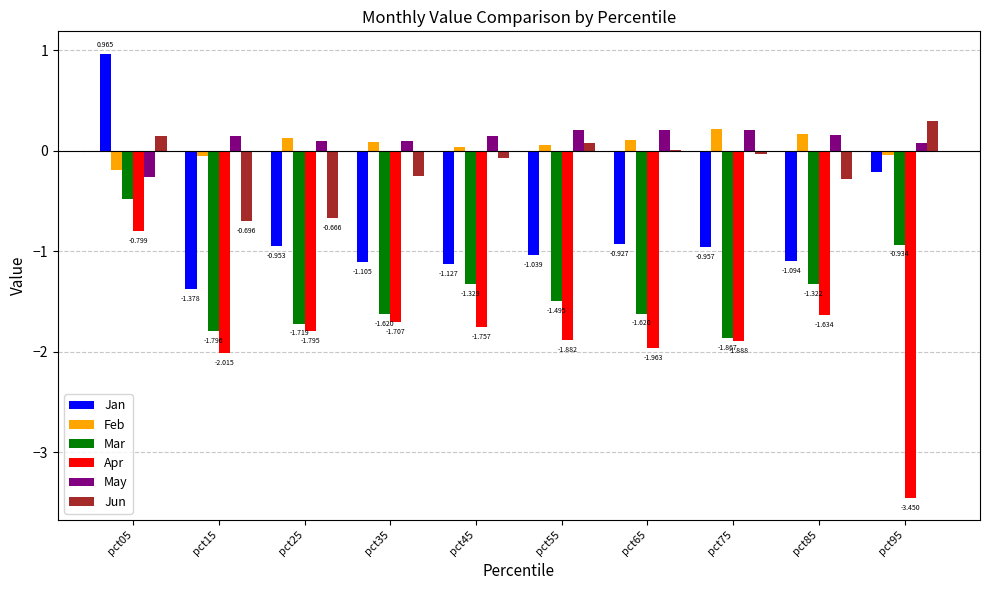

Which series changed the most between pct35 and pct45?

Mar